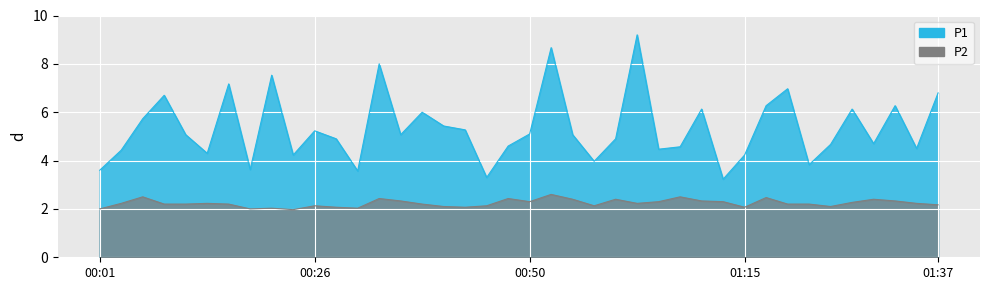

Which series has the largest total across all categories?

P1